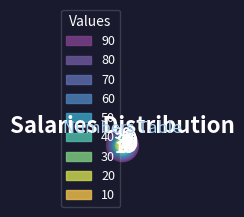

How many slices are in this pie chart?

9